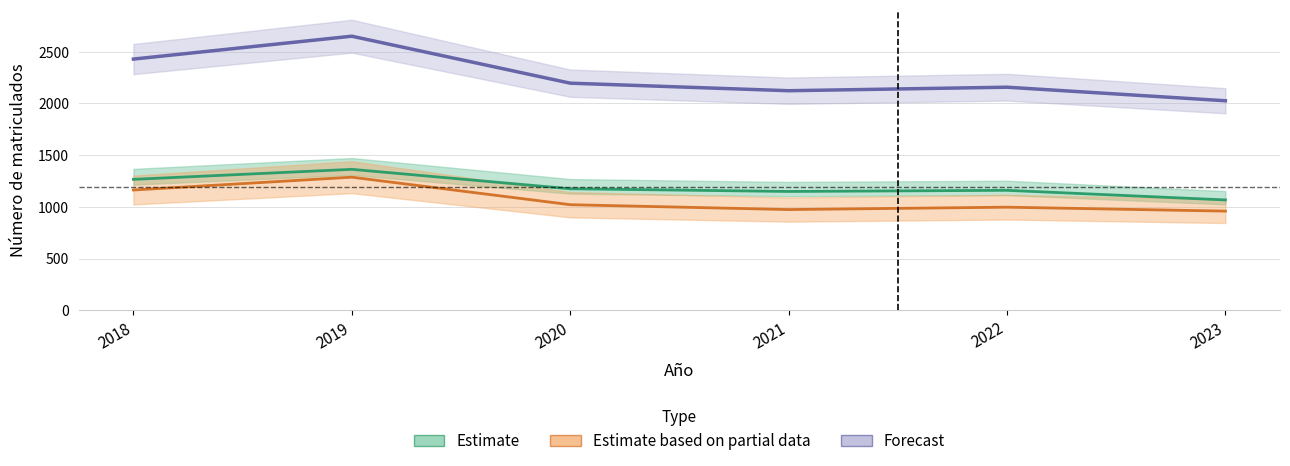

What is the difference between the maximum and minimum values in the Estimate (Femenino) series?

296